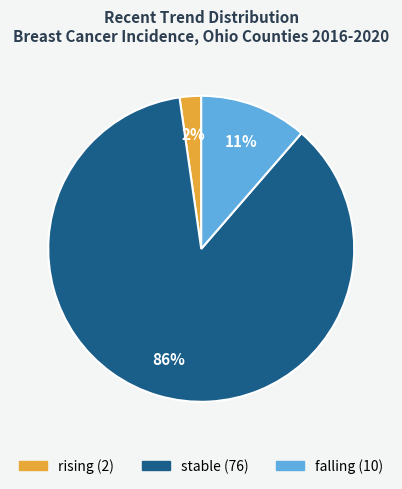

Is the sum of rising and stable greater than half?

Yes